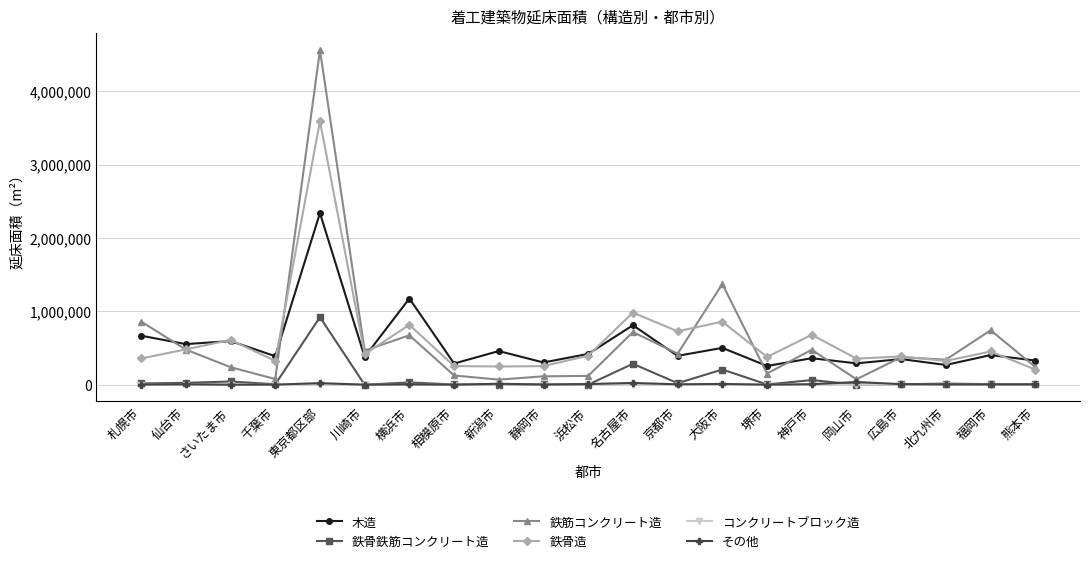

What is the maximum value for 木造?

2339190